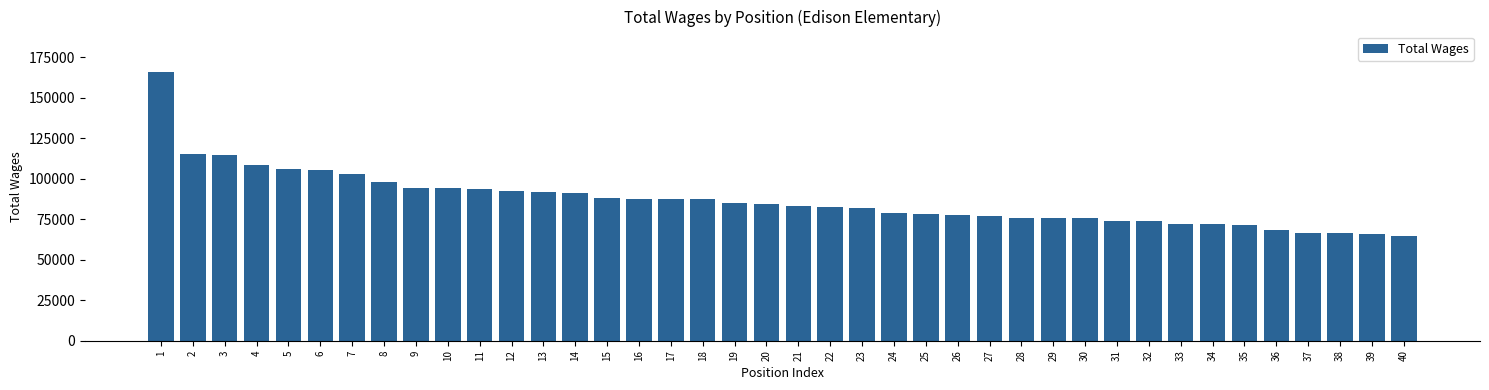

What is the greatest value displayed?

166053